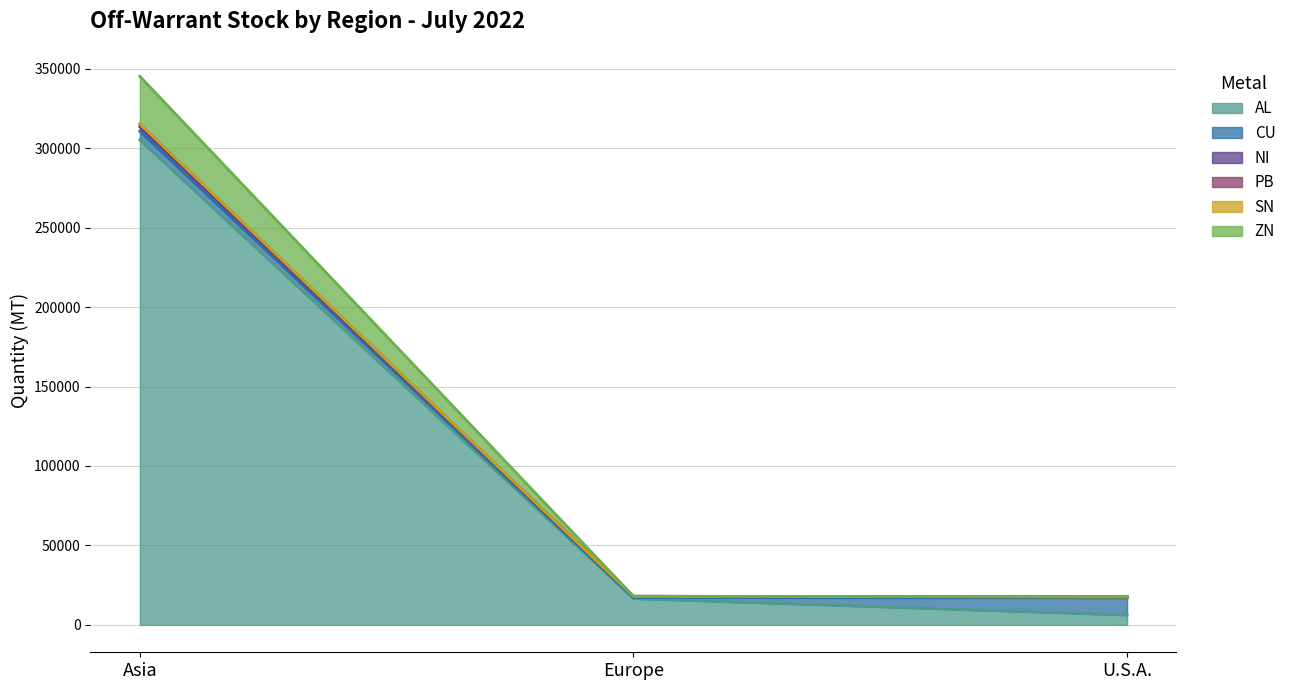

Which category has the highest value across all series?

Asia